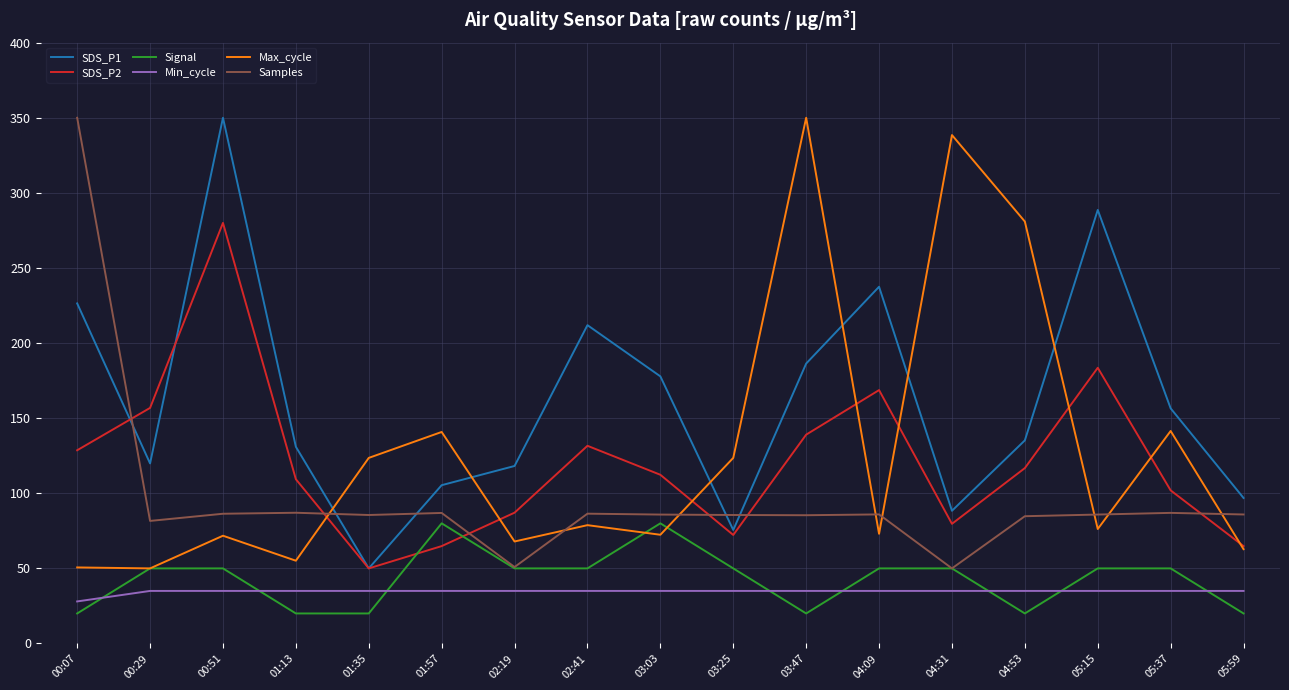

What is the total value across all series at 01:35?

364.1